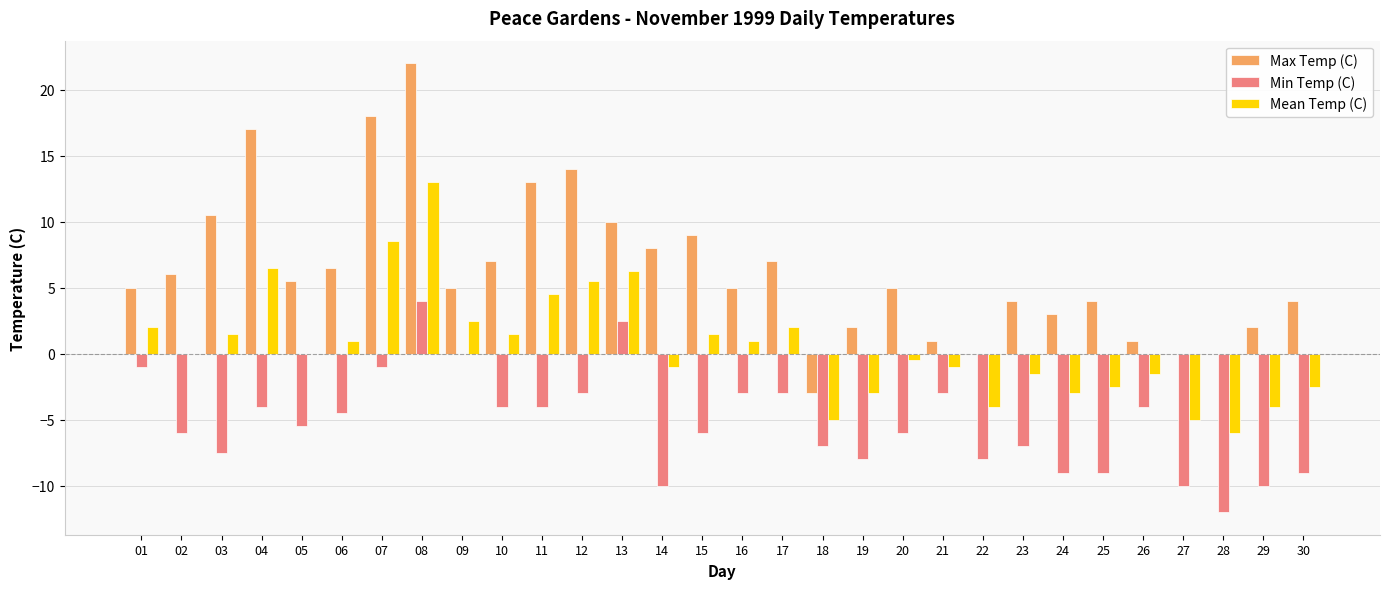

True or false: Max Temp (C) has a value of 10.0 at 07.

False